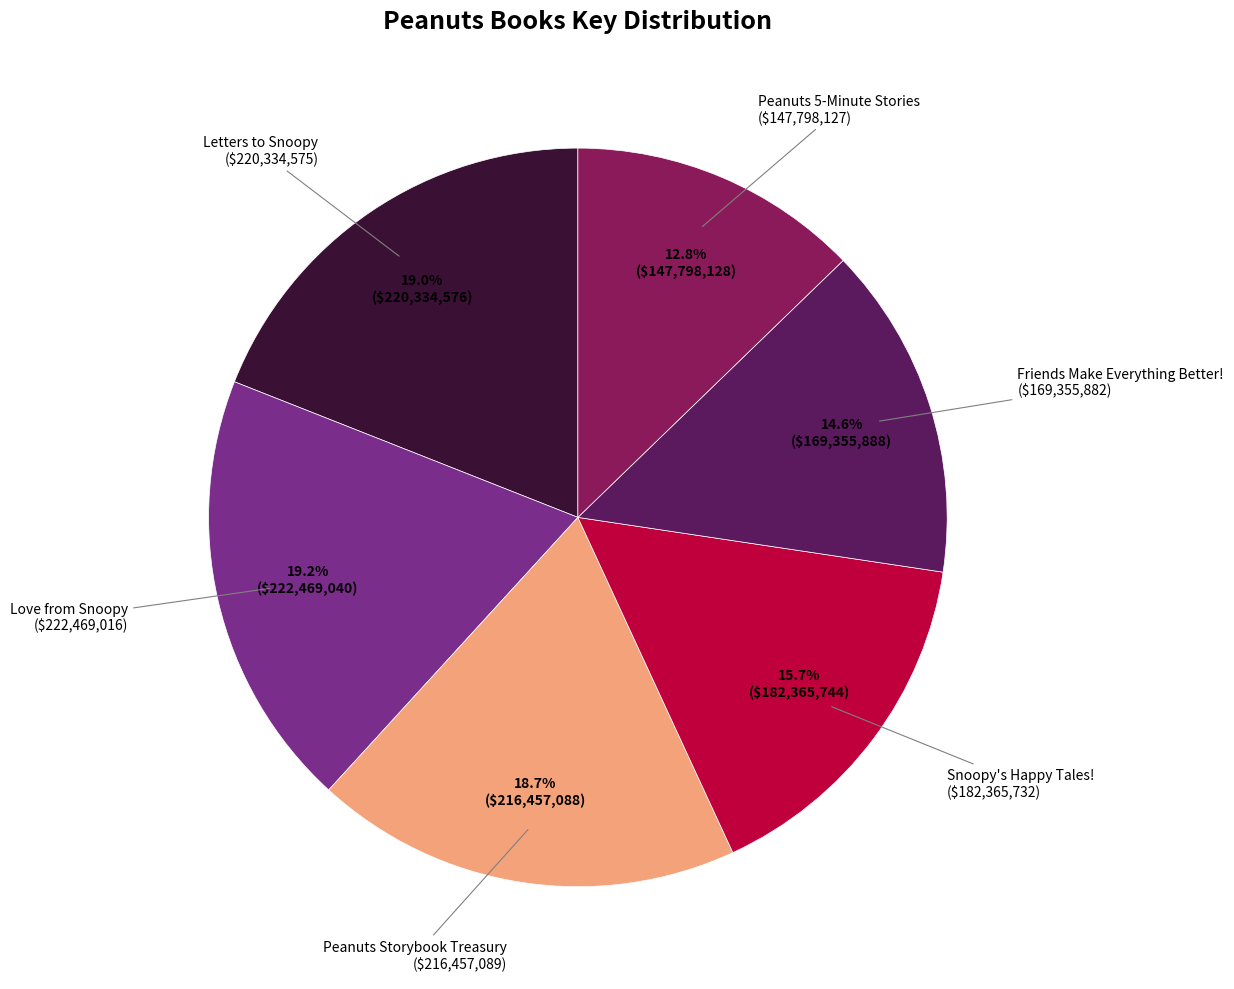

Is there a majority slice in this chart?

No